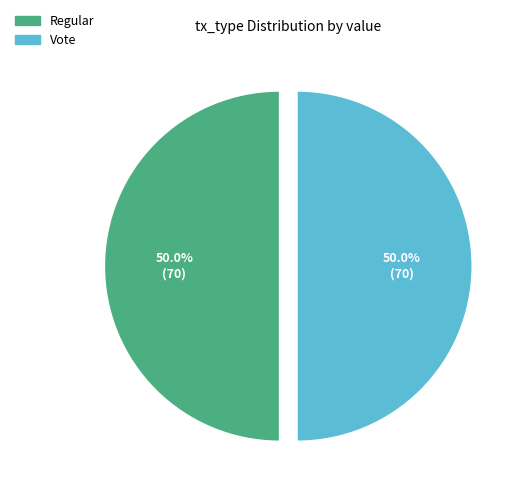

Combined, what portion of the pie is Vote and Regular?

100.0%